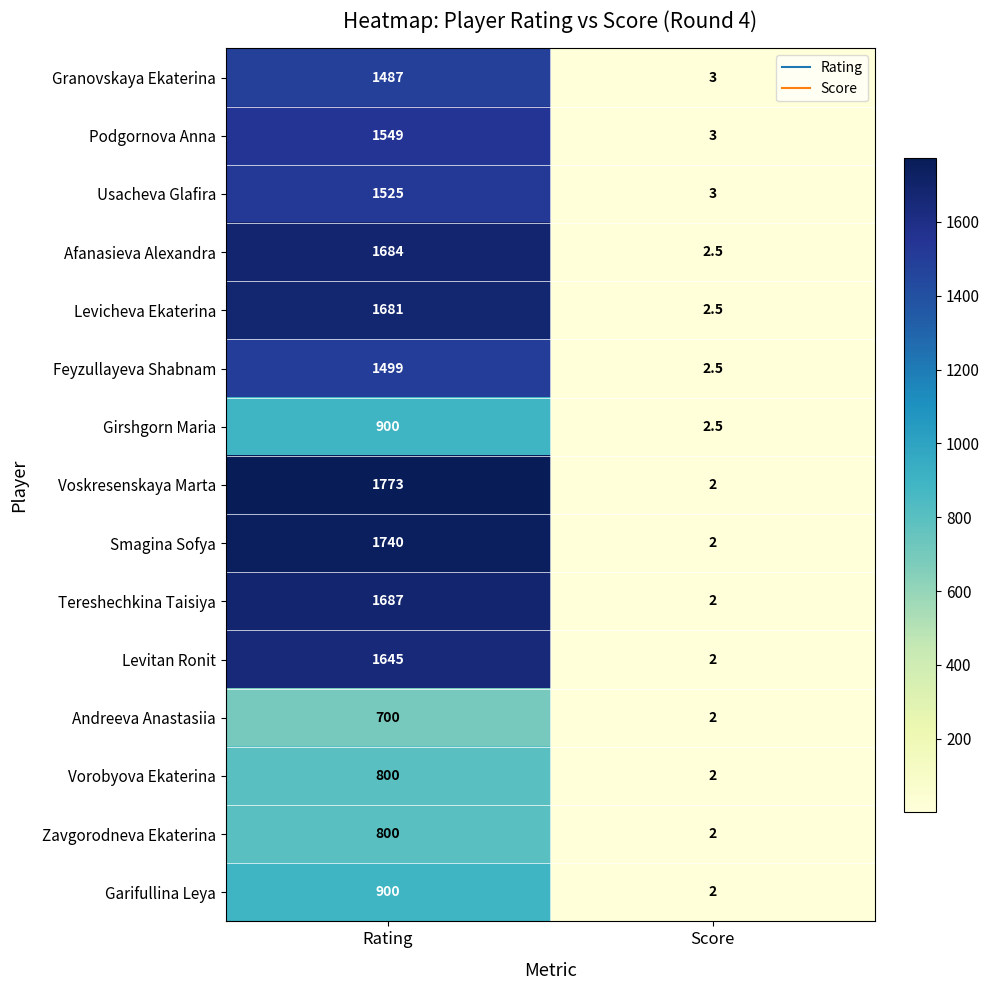

Which series has the largest total across all categories?

Voskresenskaya Marta